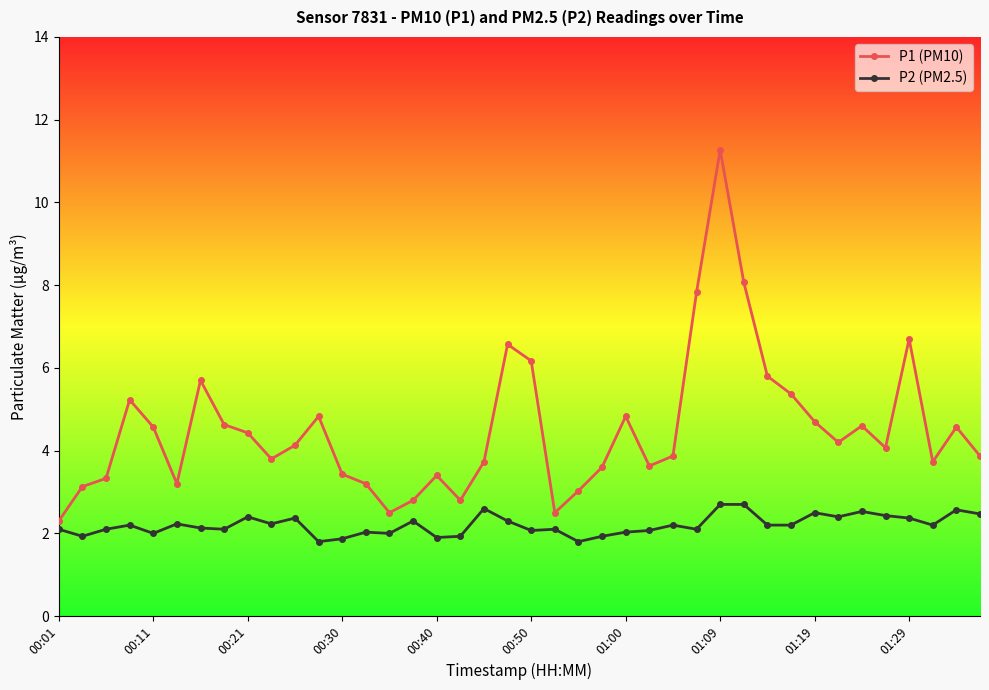

True or false: P1 (PM10) and P2 (PM2.5) intersect in this chart.

False